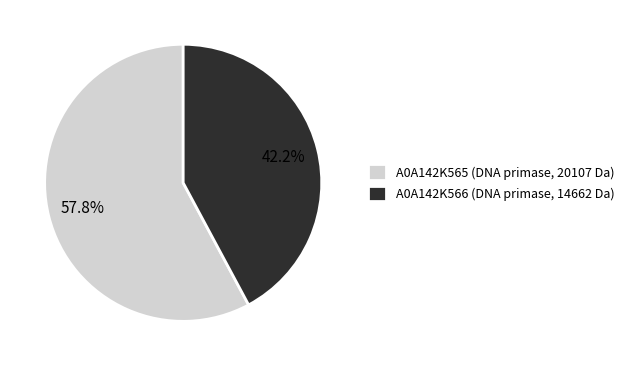

The A0A142K566 slice represents 42% of the pie. True or false?

True